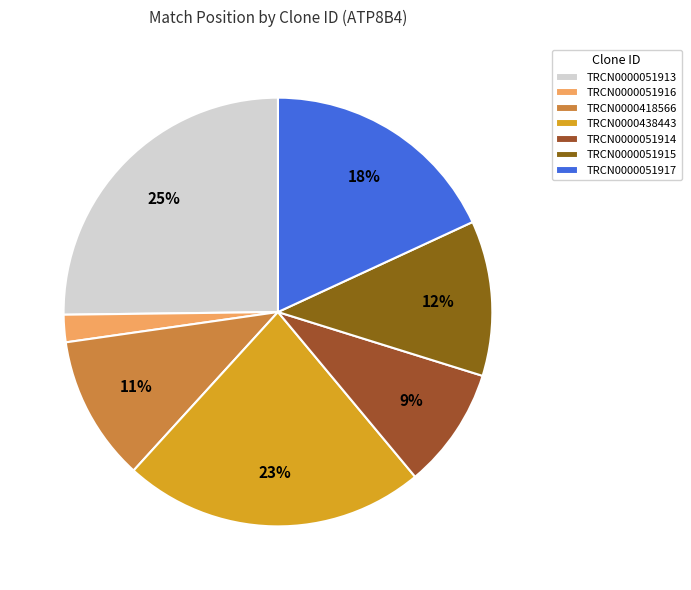

Is TRCN0000051917 the majority of the pie?

No